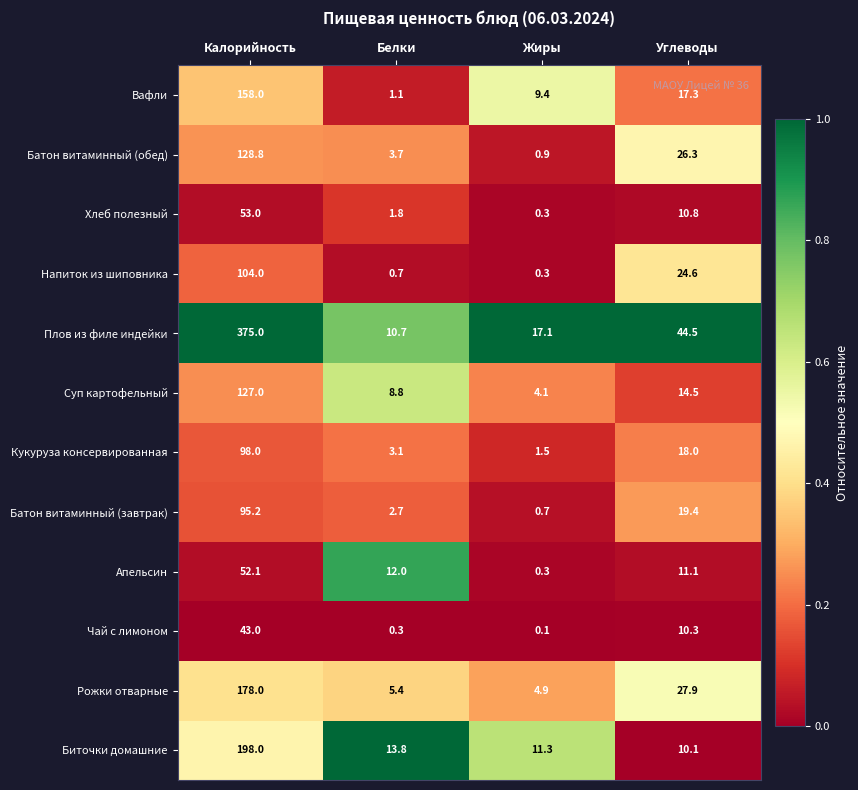

True or false: Батон витаминный (завтрак) has a value of 19.4 at Углеводы.

True